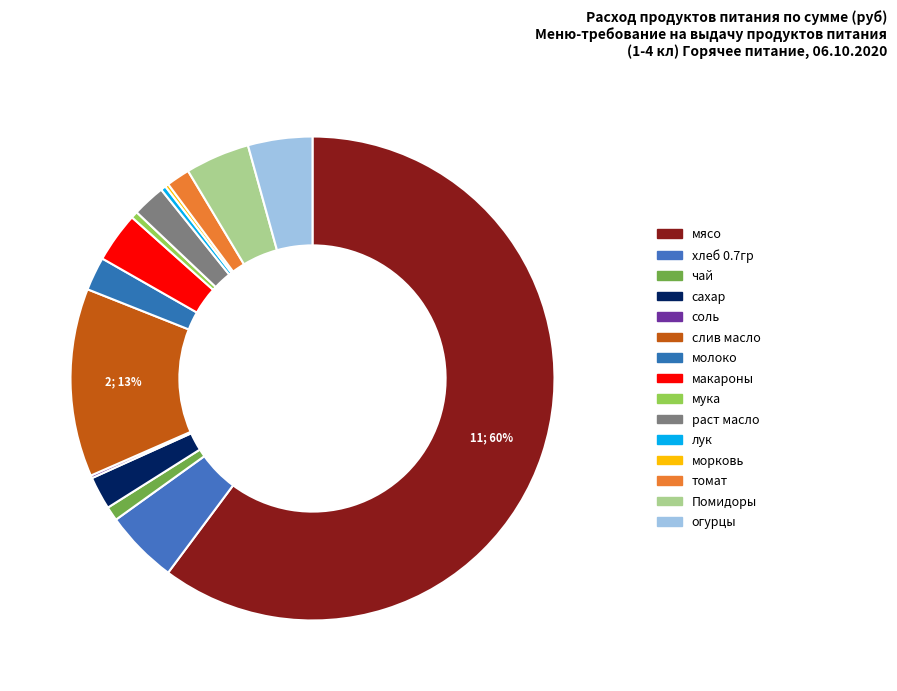

Combined, what portion of the pie is раст масло and соль?

2.4%